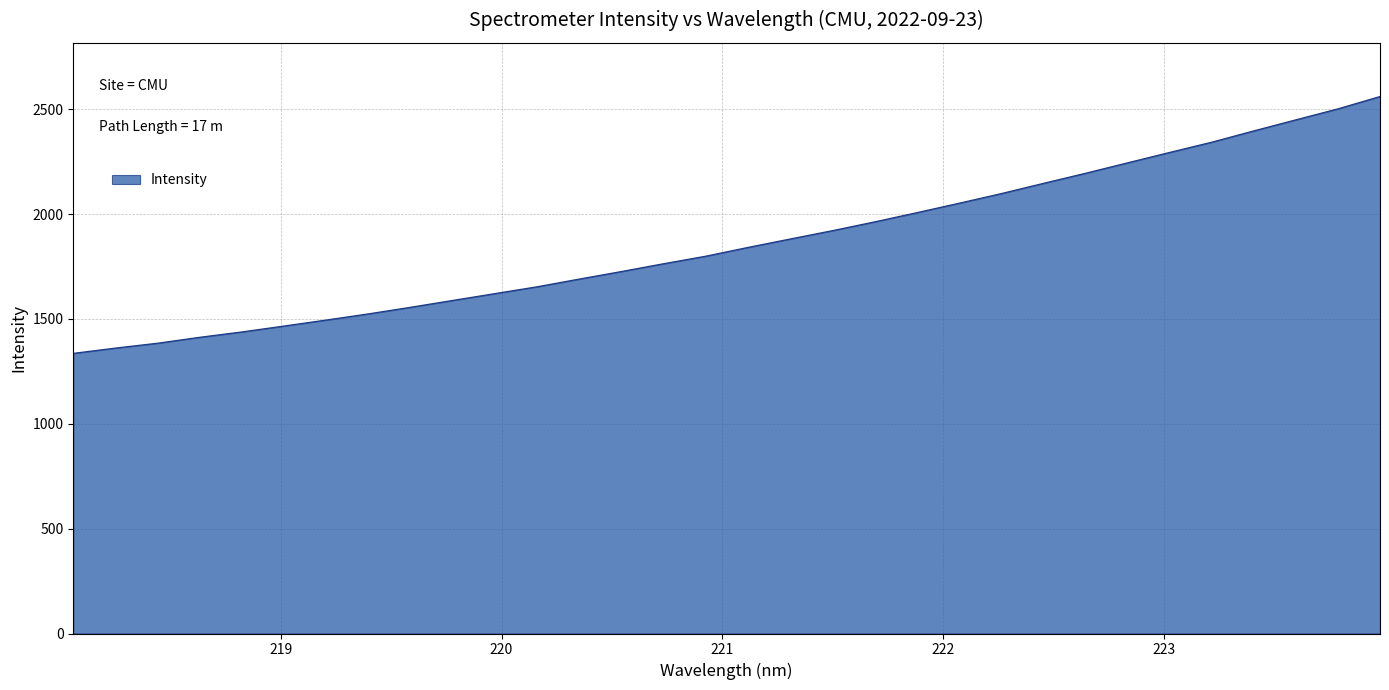

What is the smallest value displayed?

1335.6